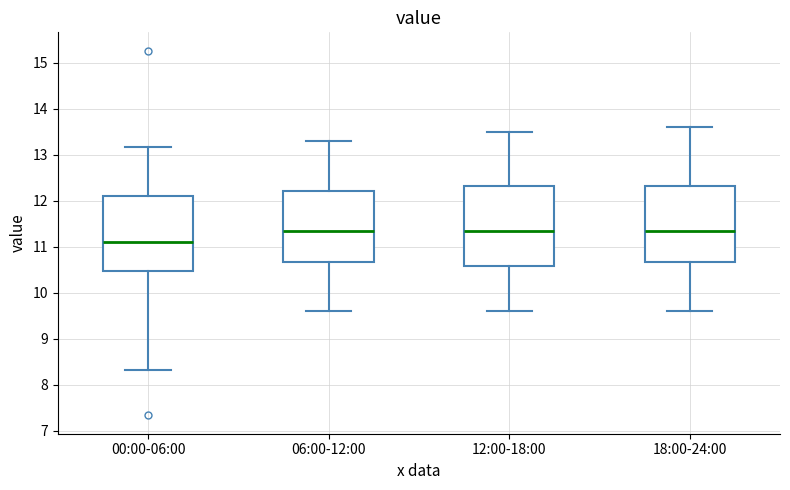

Reading left to right, transcribe this box plot: for each box, give where its median line is, the range the box spans, and where its two whiskers end, as read against the y-axis. The values are not printed on the chart, so give them approximately, as read against the axis.

00:00-06:00: median 11.1, box 10.5 to 12.1, whiskers 8.3 to 13.2
06:00-12:00: median 11.4, box 10.7 to 12.2, whiskers 9.6 to 13.3
12:00-18:00: median 11.4, box 10.6 to 12.3, whiskers 9.6 to 13.5
18:00-24:00: median 11.4, box 10.7 to 12.3, whiskers 9.6 to 13.6